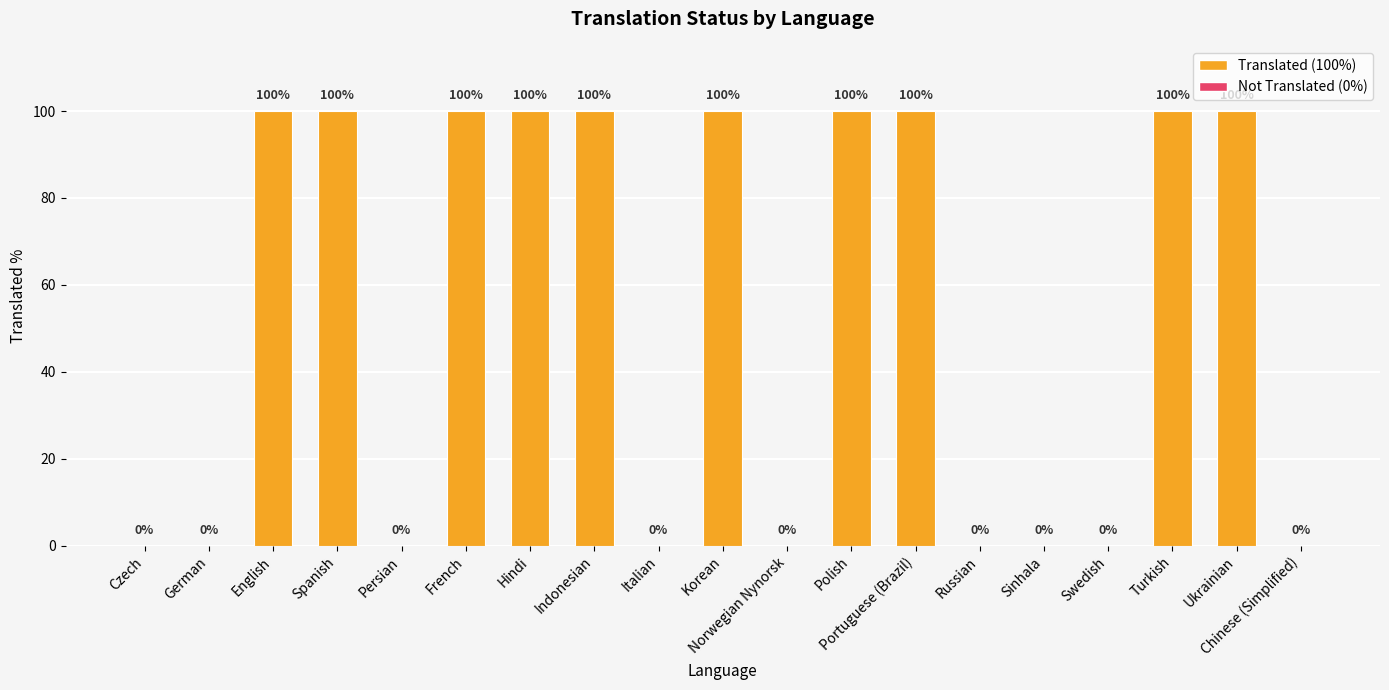

How many positive values are there?

10